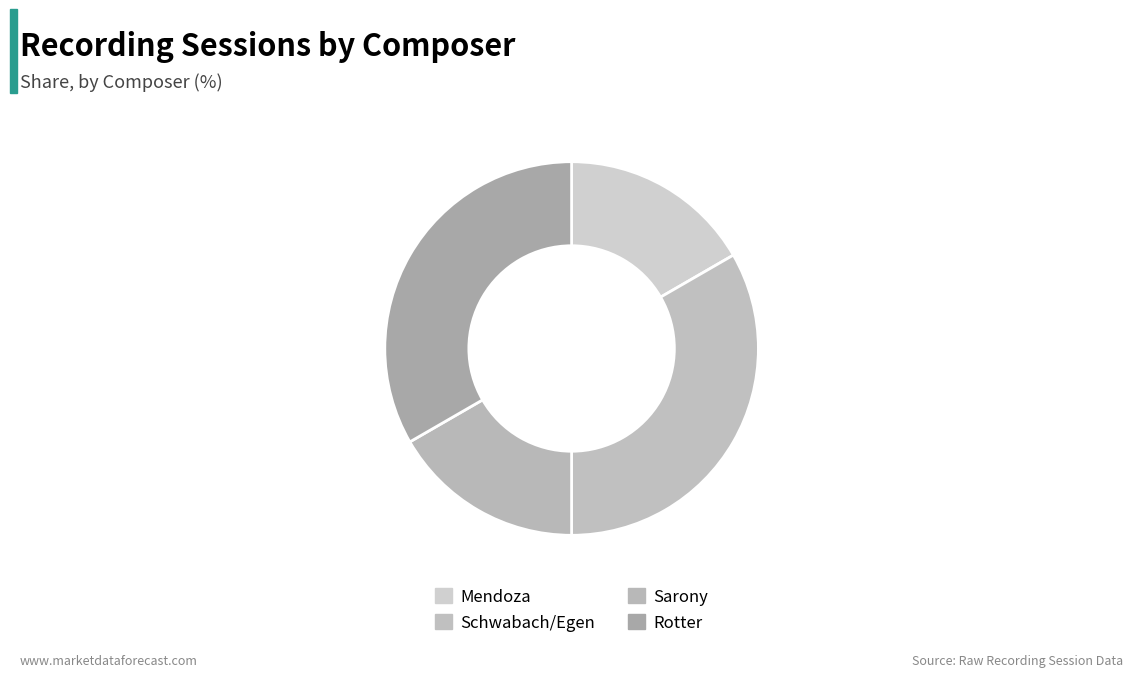

To the nearest percent, what is the difference between the largest and smallest slice percentages?

17%